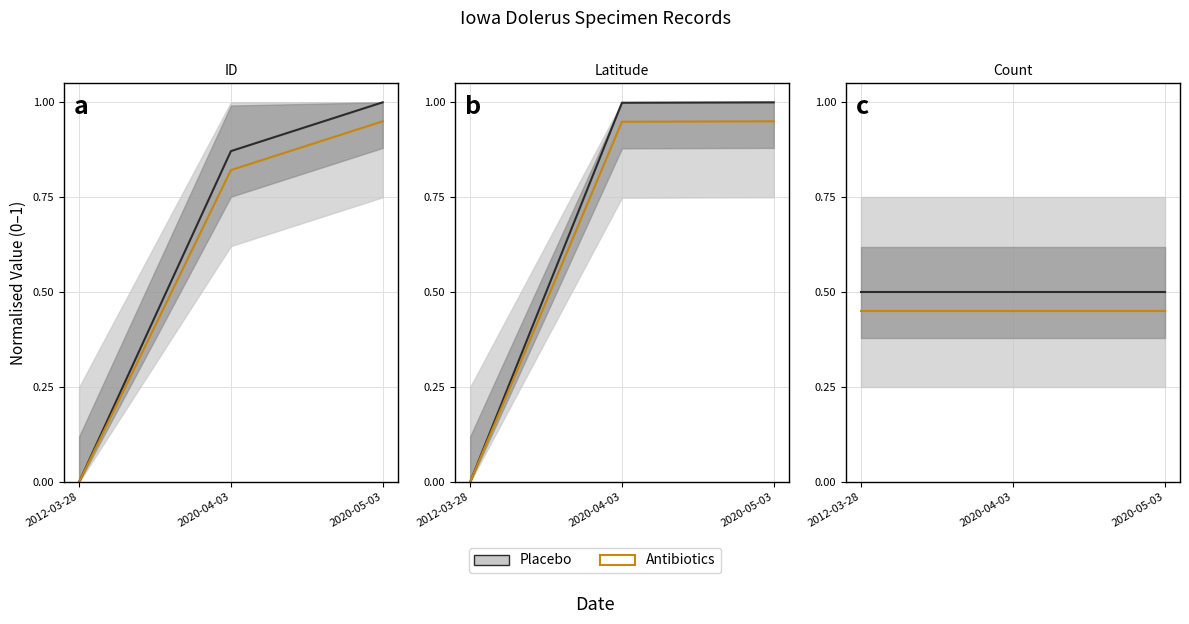

The value of ID at 2012-03-28 is 0.0. True or false?

True